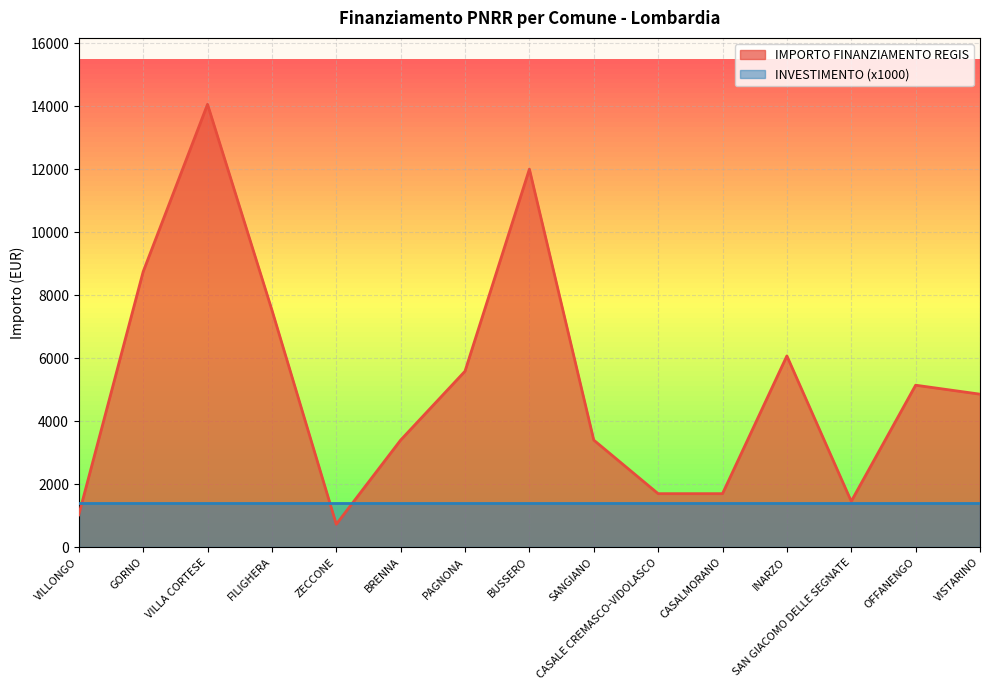

Between VILLA CORTESE and INARZO, which is larger?

VILLA CORTESE